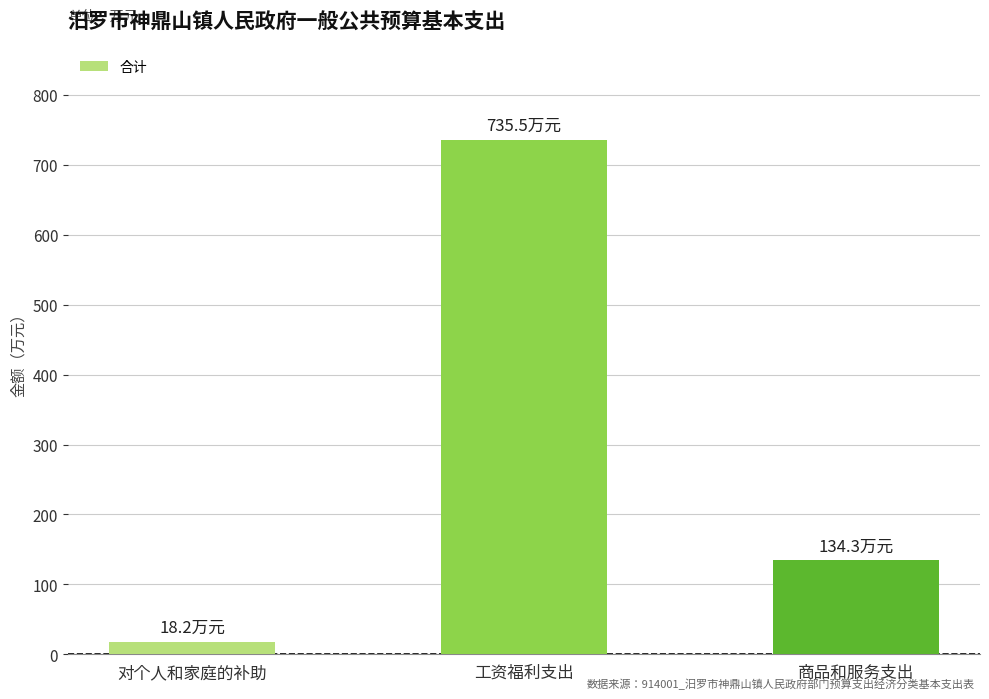

Between 对个人和家庭的补助 and 商品和服务支出, which is larger?

商品和服务支出